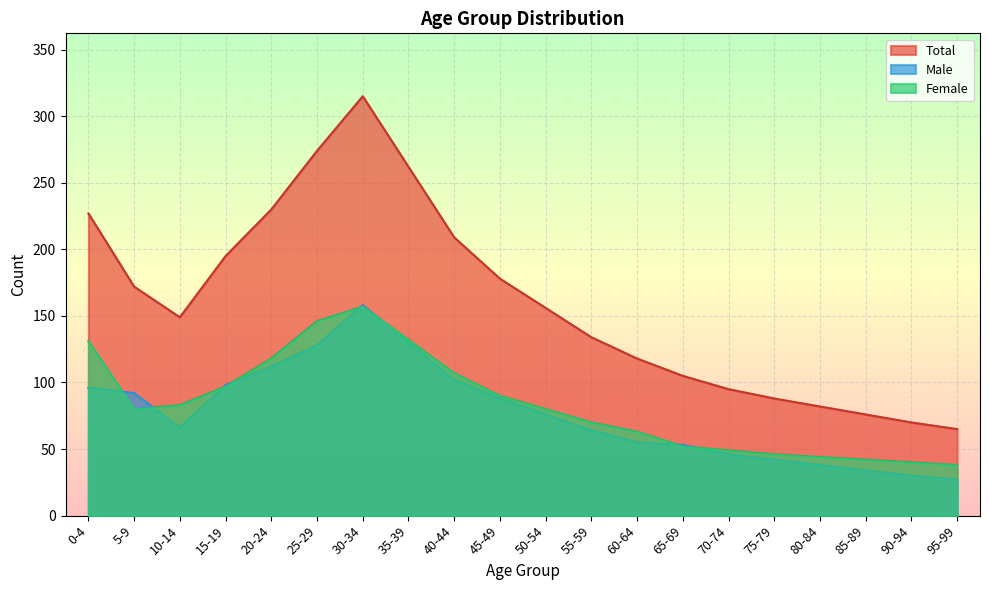

How many data points does each series have?

20